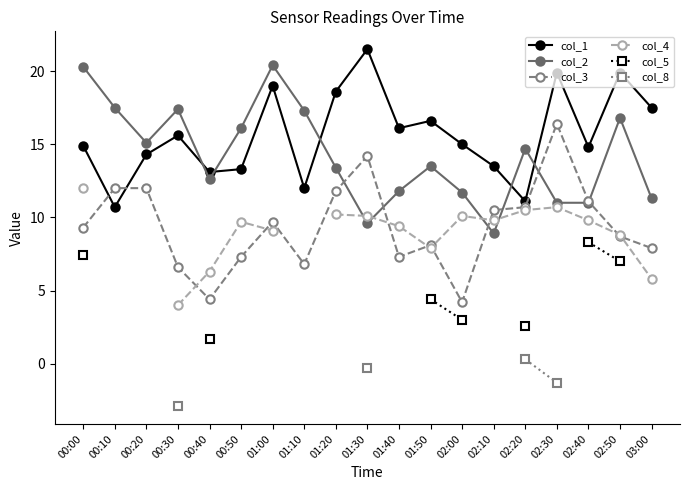

What is the minimum value shown in the chart?

-2.9